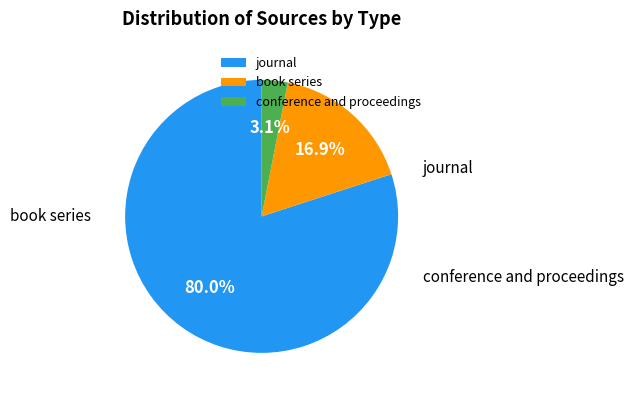

Count the number of slices in the pie.

3